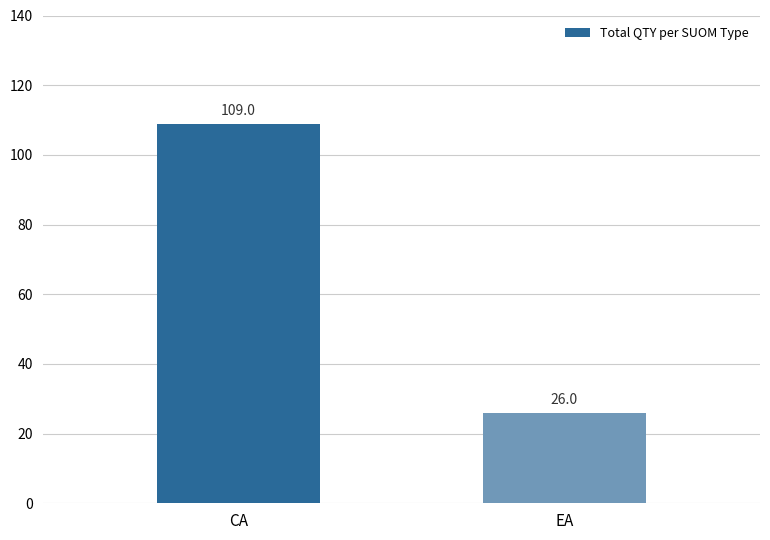

What is the change in value from CA to EA?

-83